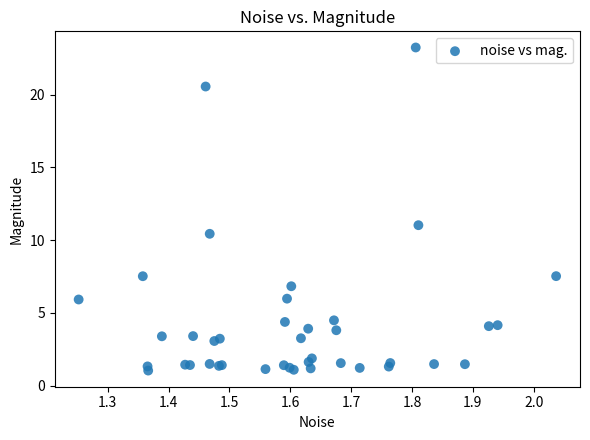

What Y value in the scatter plot is closest to 12?

11.0